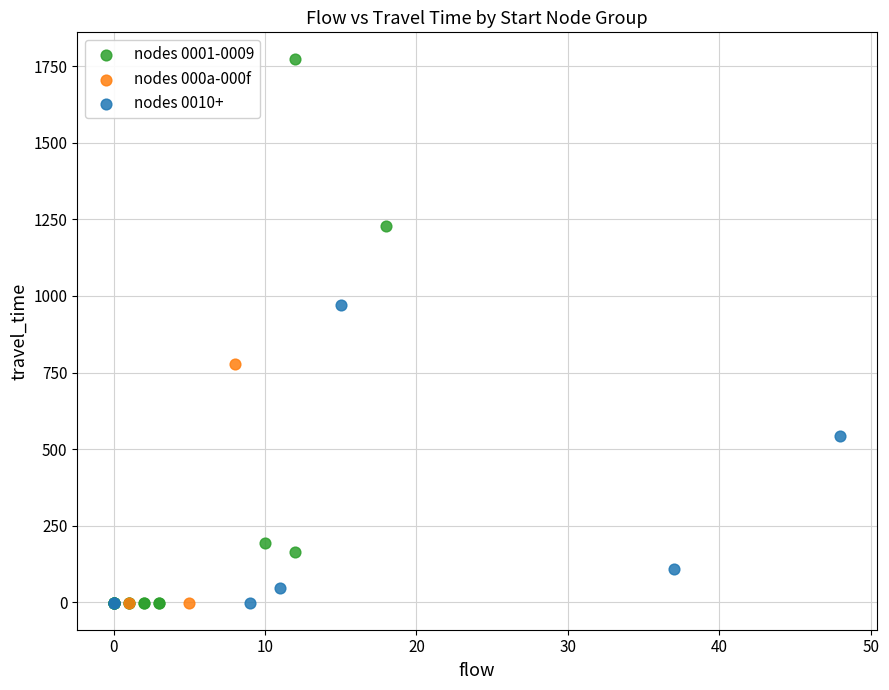

Which series has the widest spread of Y values?

nodes 0001-0009